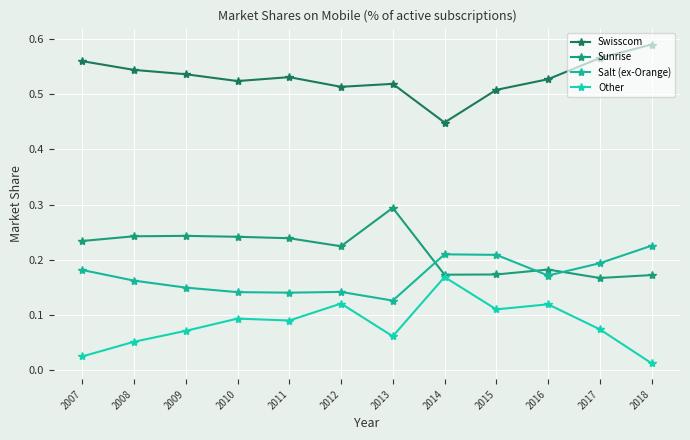

Which has a higher value, 2014 or 2008?

2008